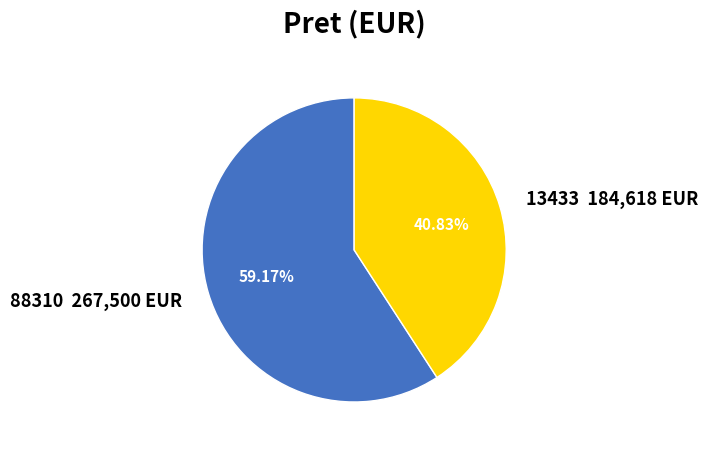

Which category has the biggest portion of the pie?

88310